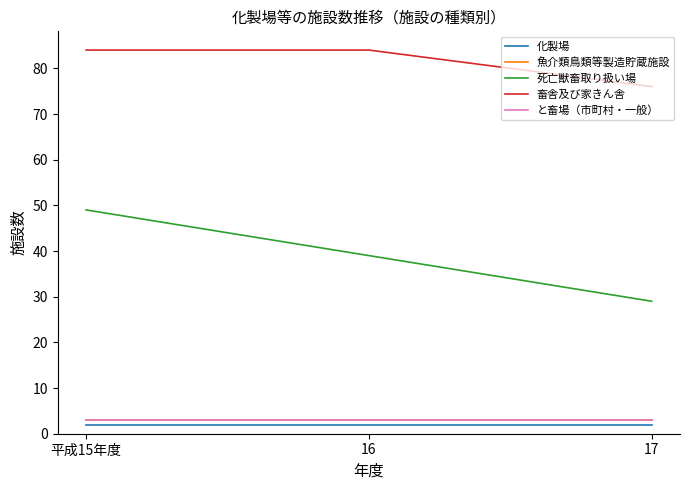

At how many categories does at least one series exceed 9?

3